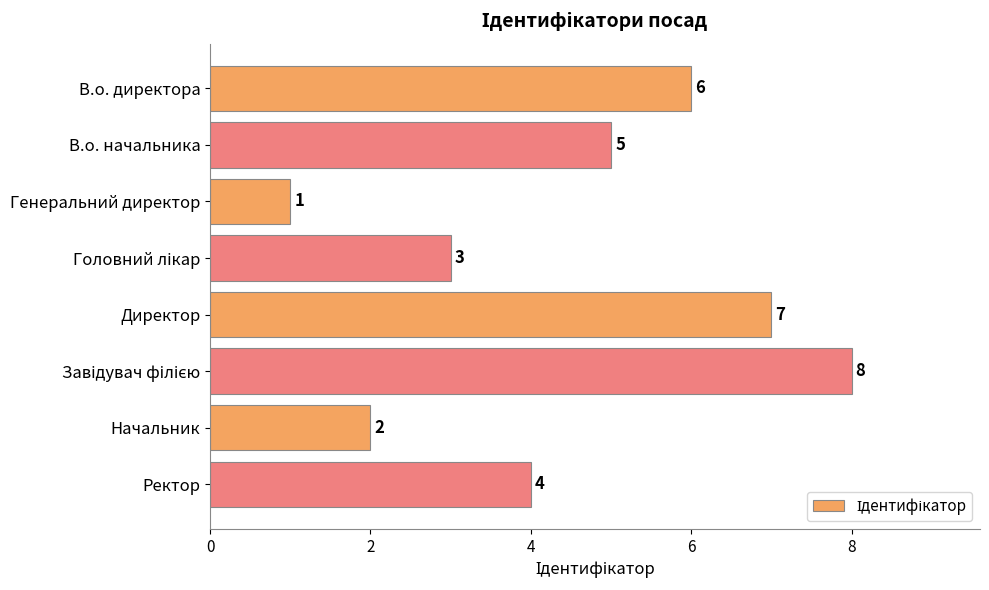

What position from the bottom is В.о. директора?

8